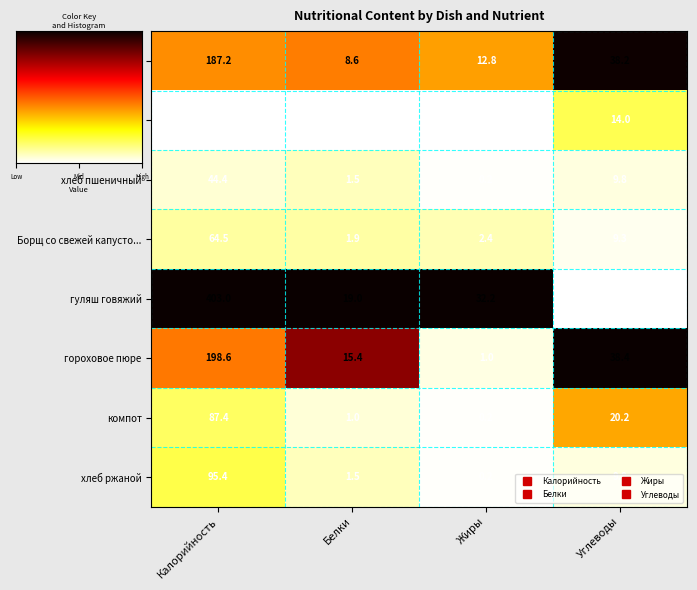

What is the spread (max minus min) of values at Углеводы?

29.6